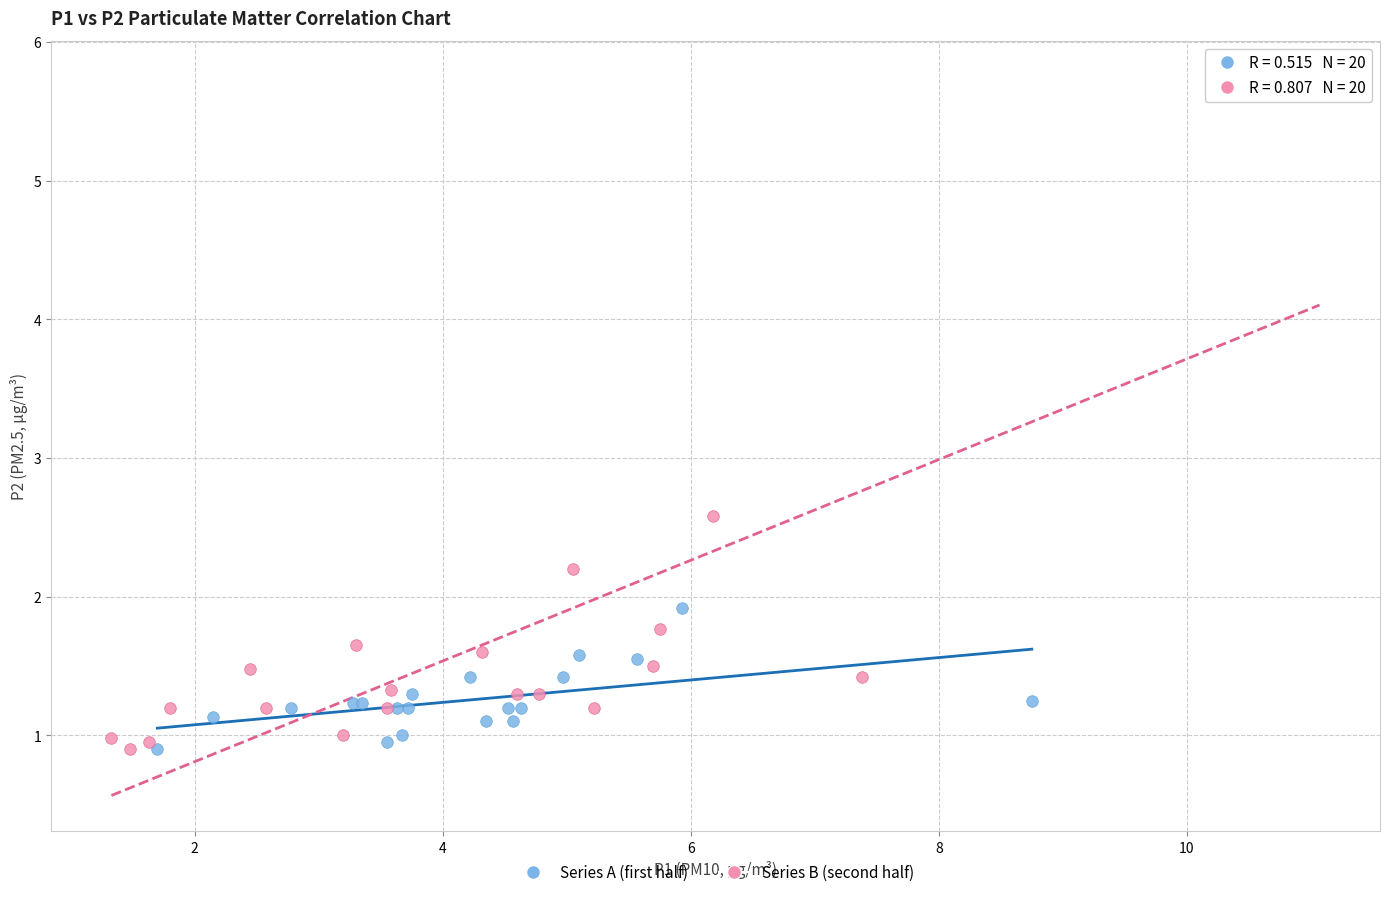

Which series contains the highest Y value?

Series B (second half)